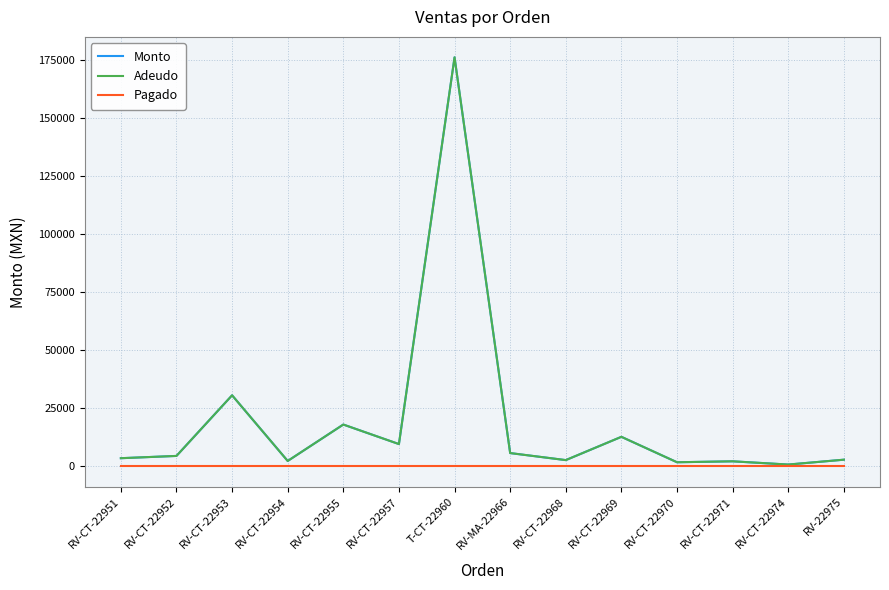

Does the chart have visible grid lines?

Yes